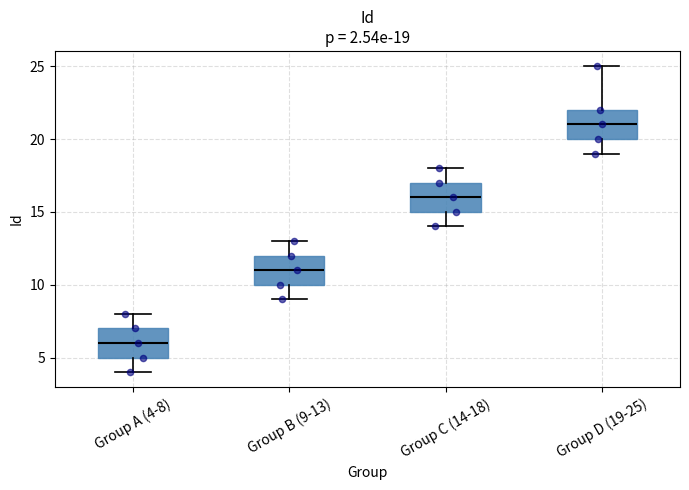

Which box has the lowest median line?

Group A (4-8)